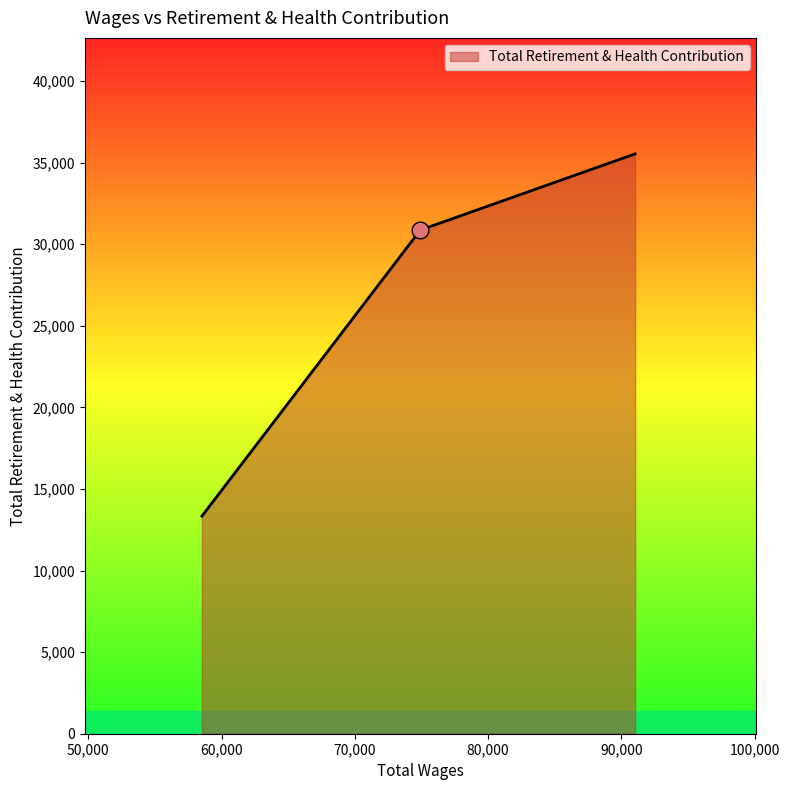

What is the average value?

26576